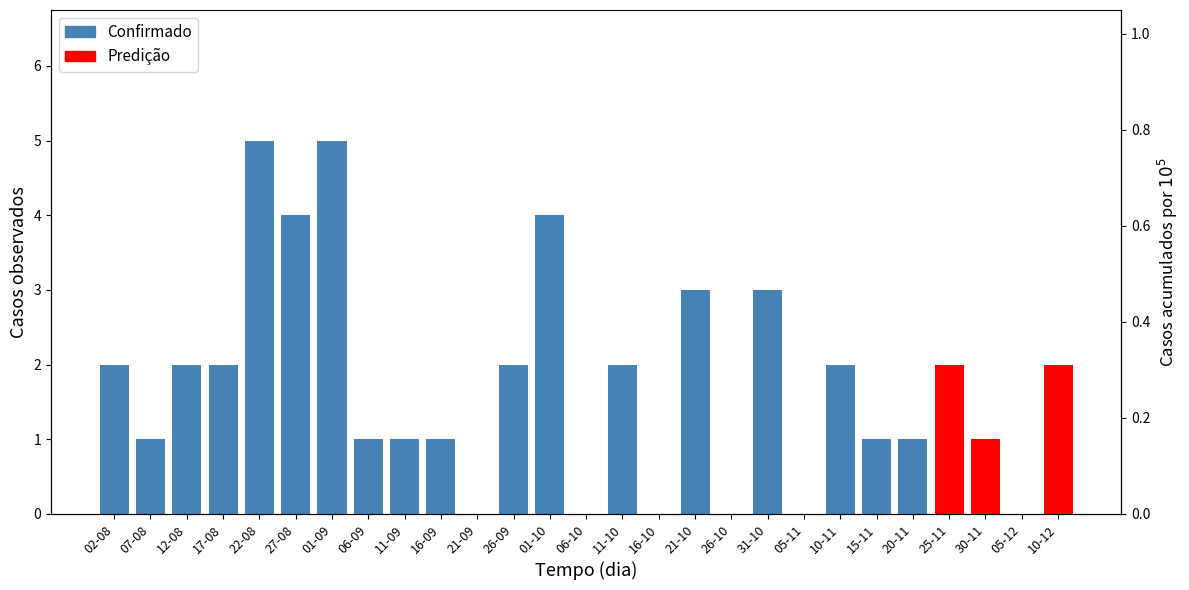

What is the maximum value shown in the chart?

5